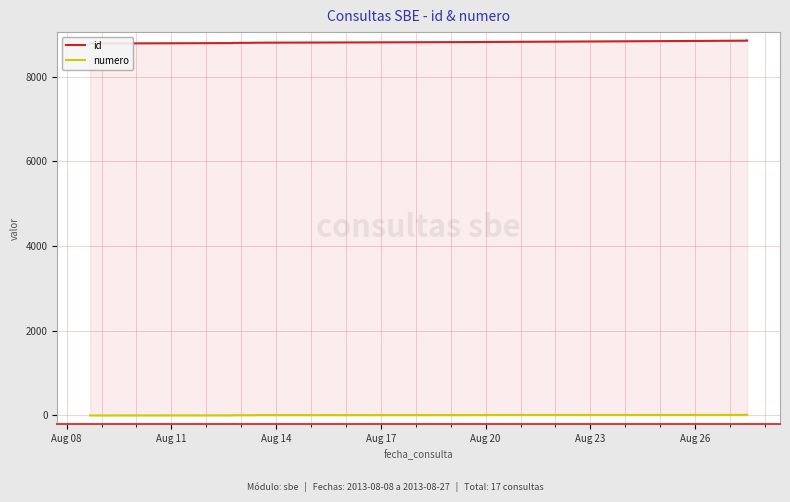

What is the sum of the numero values at Aug 08 and Aug 26?

8